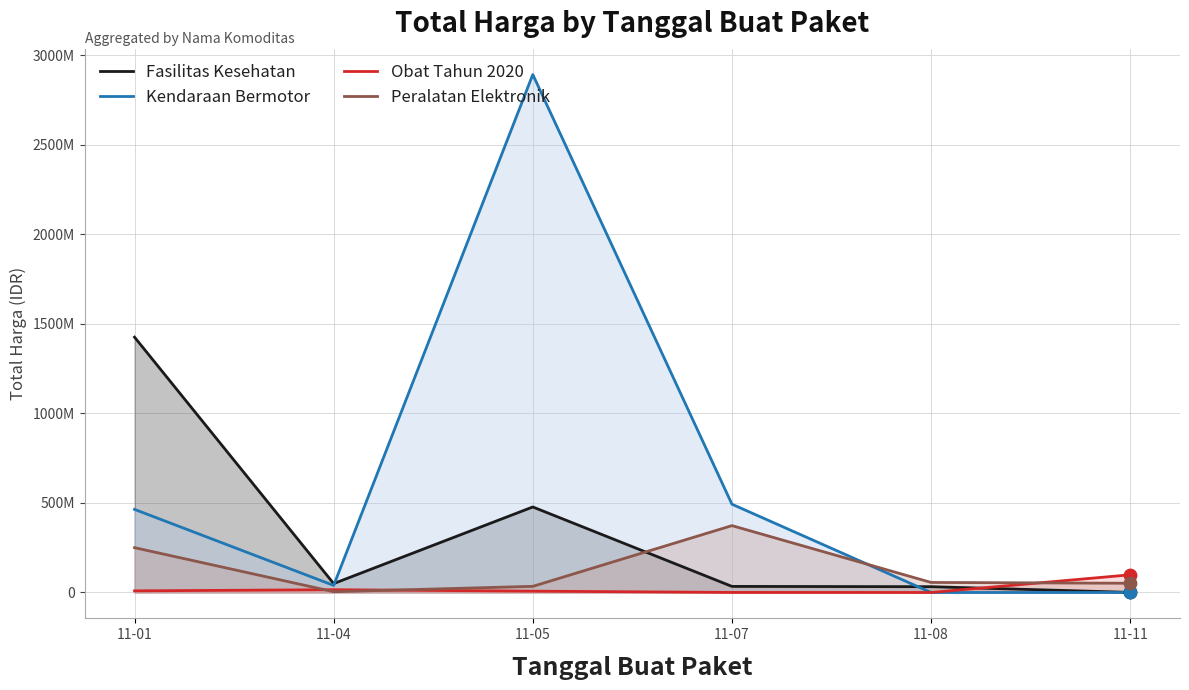

Which series reaches the minimum Y coordinate?

Kendaraan Bermotor